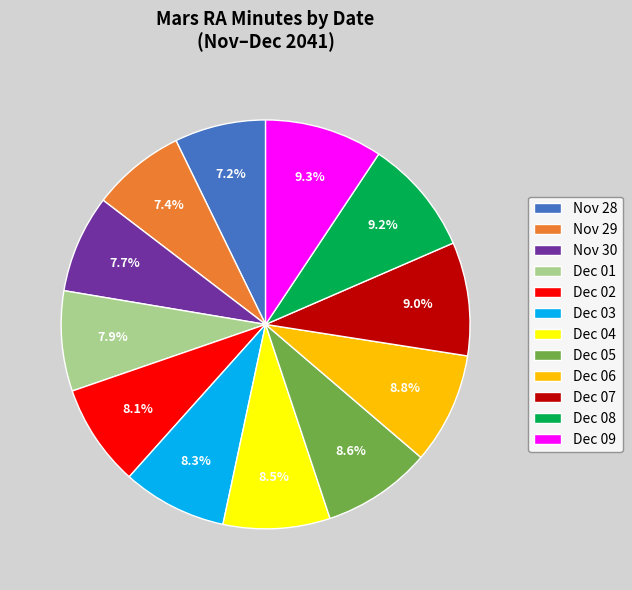

What is the ratio of the value at Nov 29 to the value at Dec 07?

0.8